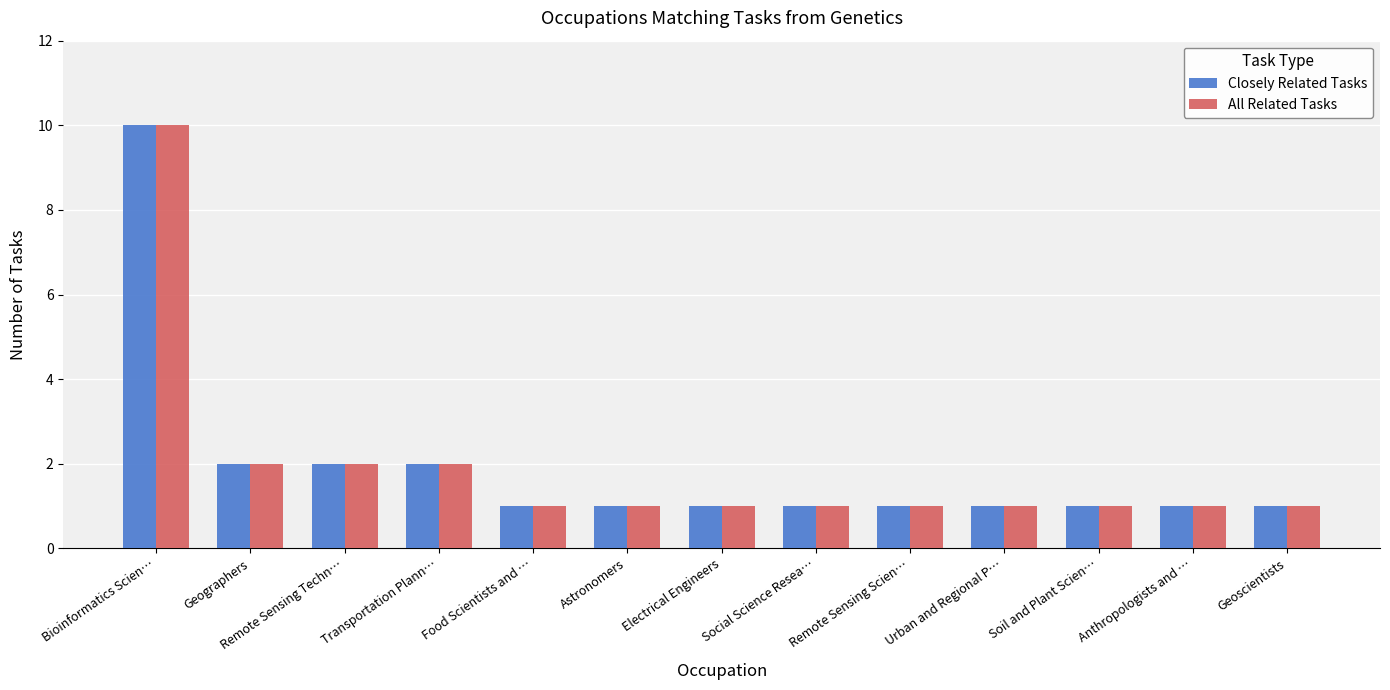

What is the value of the Closely Related Tasks bar at the 9th from the left?

1